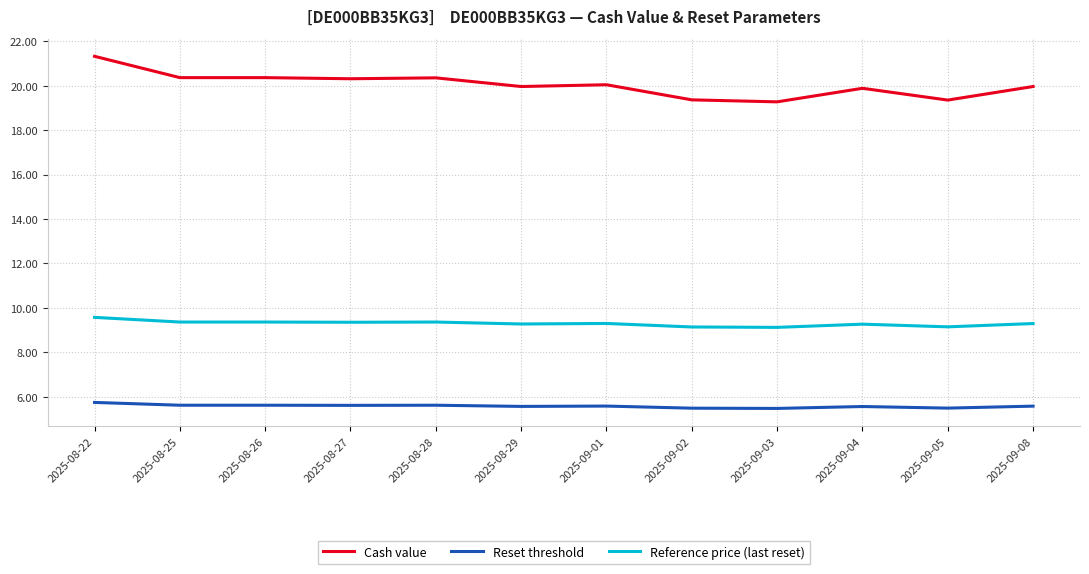

What is the maximum value for Reset threshold?

5.7